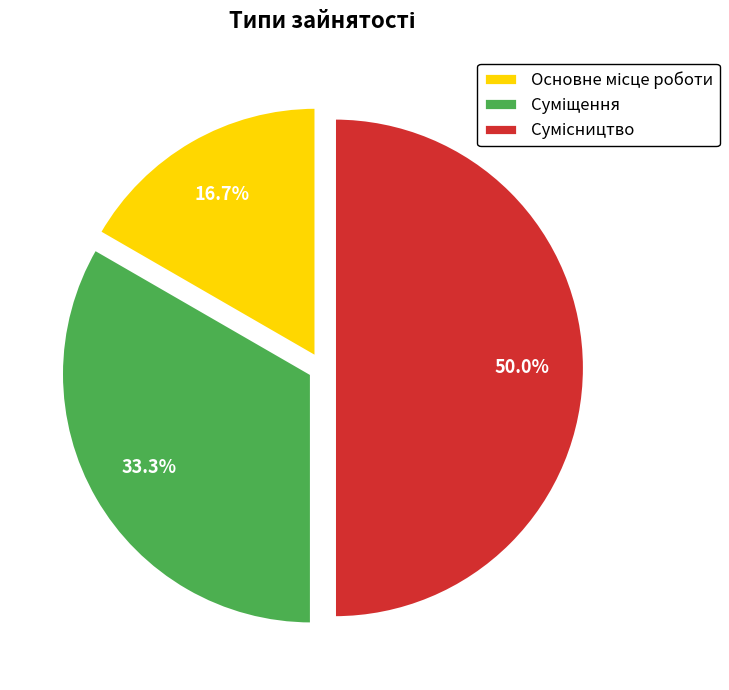

To the nearest percent, what percentage of the pie is Сумісництво?

50%